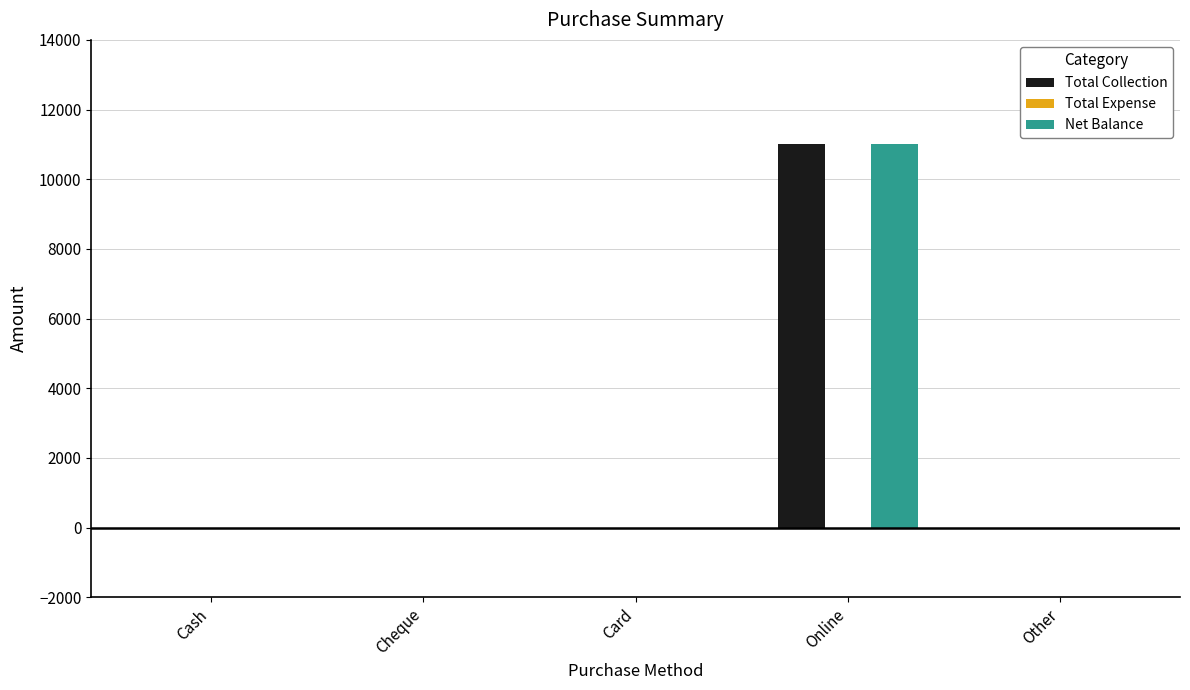

How many groups of bars are there?

5